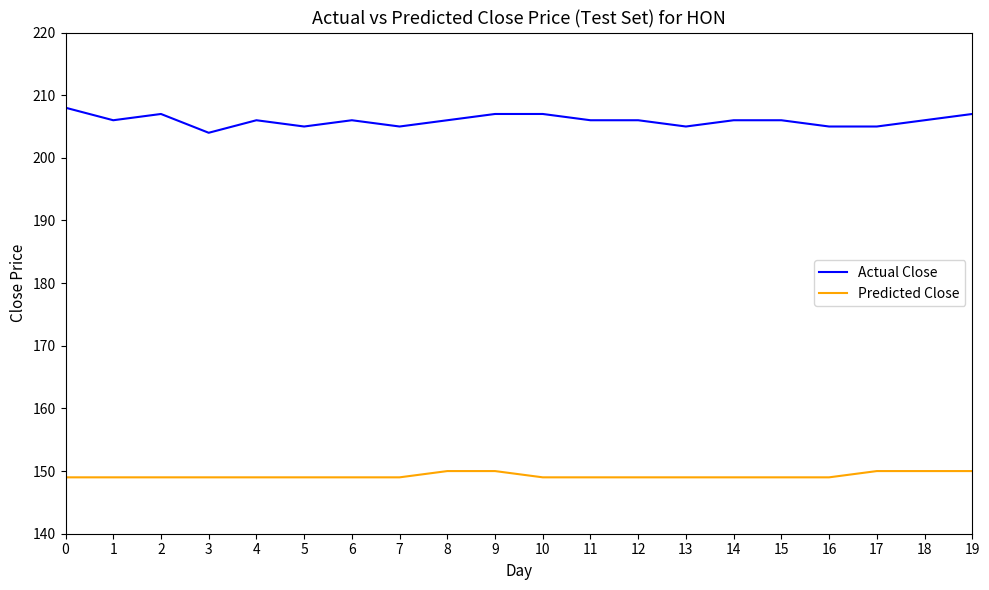

How many lines are shown in the chart?

2